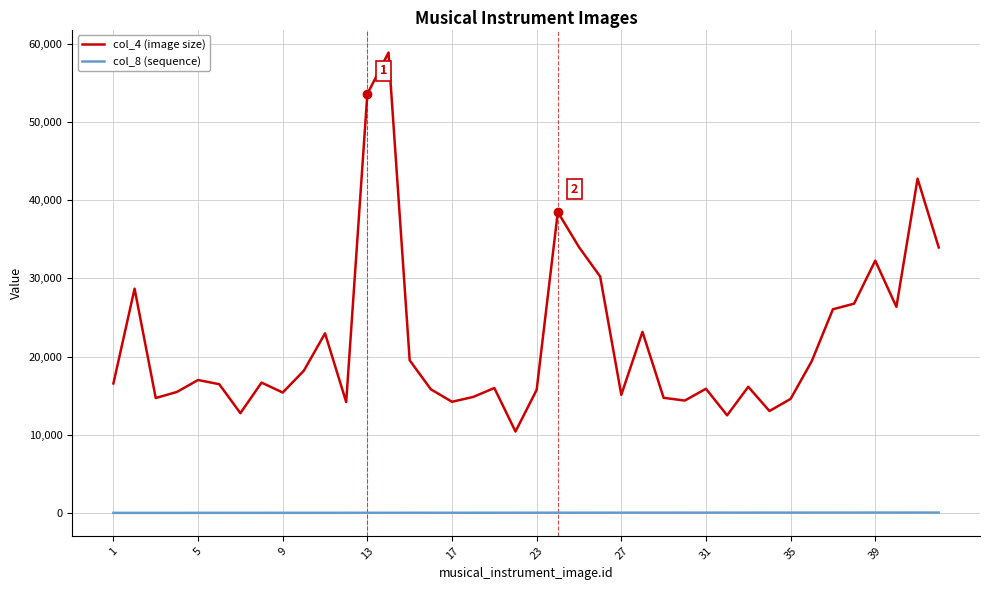

Rank the series by their average value, from highest to lowest.

col_4 (image size), col_8 (sequence)